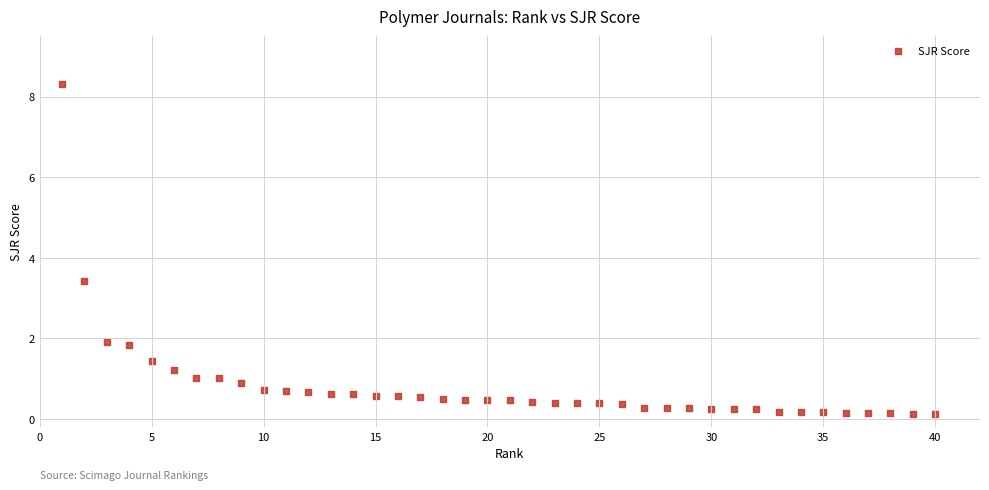

What is the range of X values (max minus min)?

39.0